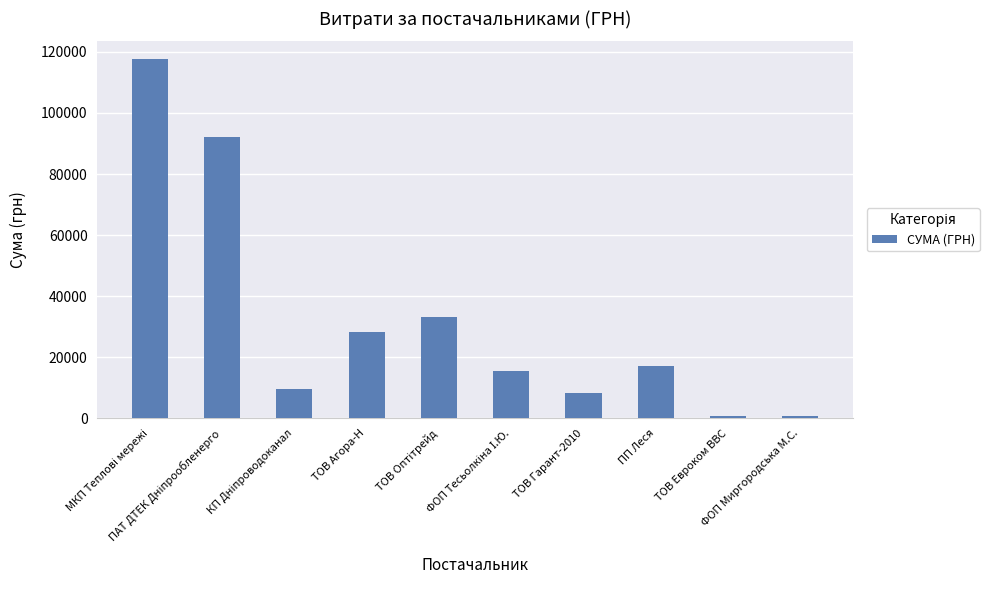

How many values are below 17225?

5